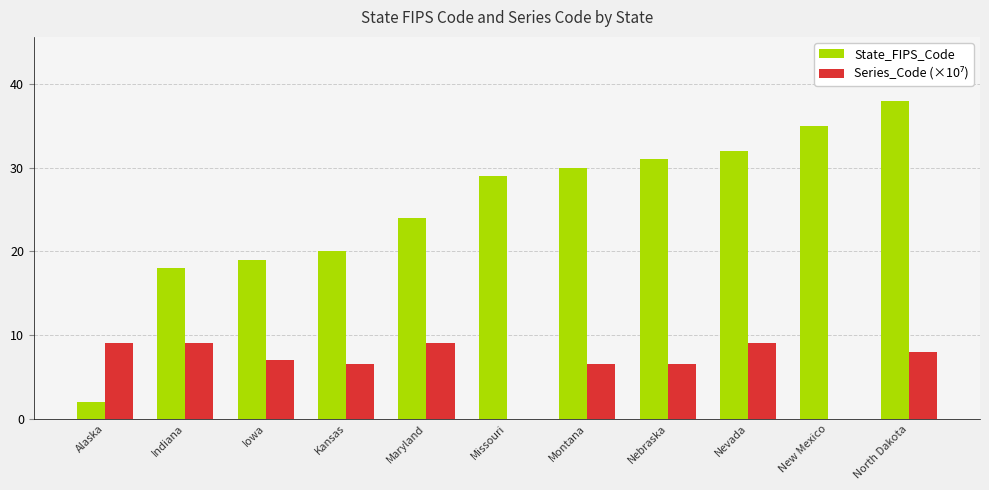

What is the sum of the State_FIPS_Code values at Montana and Nebraska?

61.0